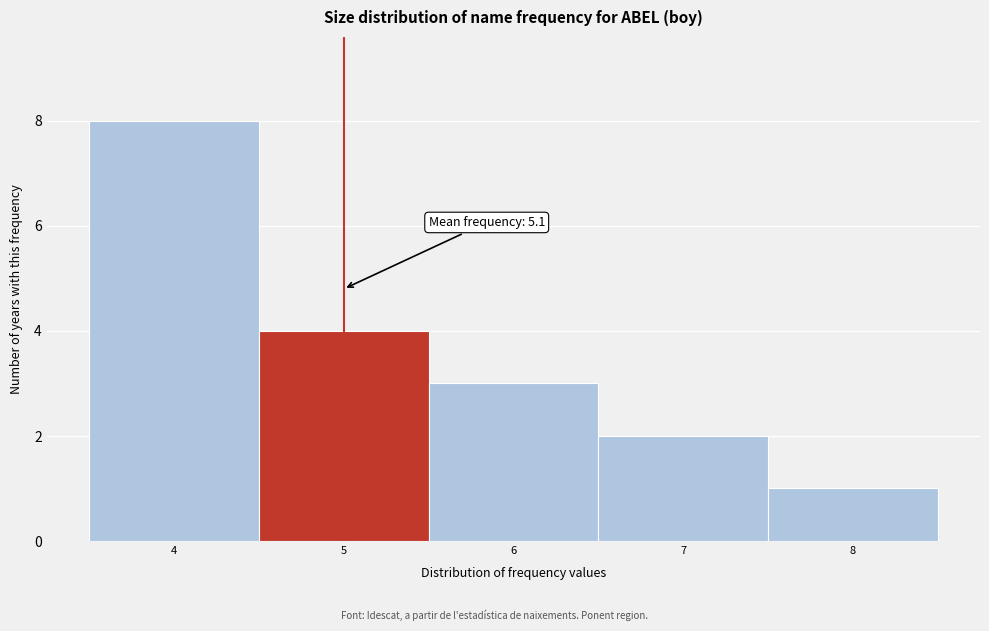

Which range on the x-axis has the tallest bar?

3.5 to 4.5